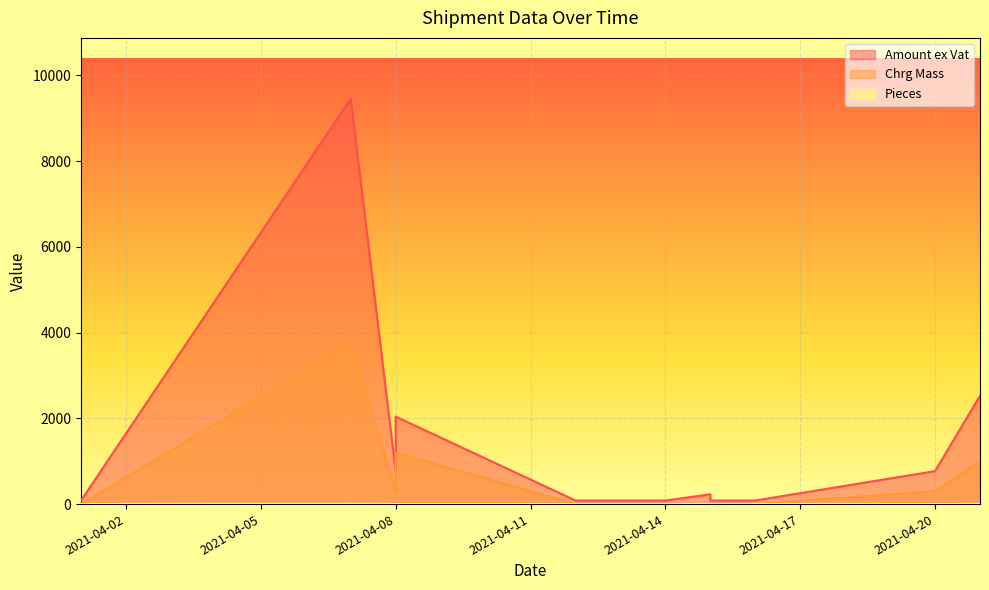

True or false: Chrg Mass and Pieces intersect in this chart.

False